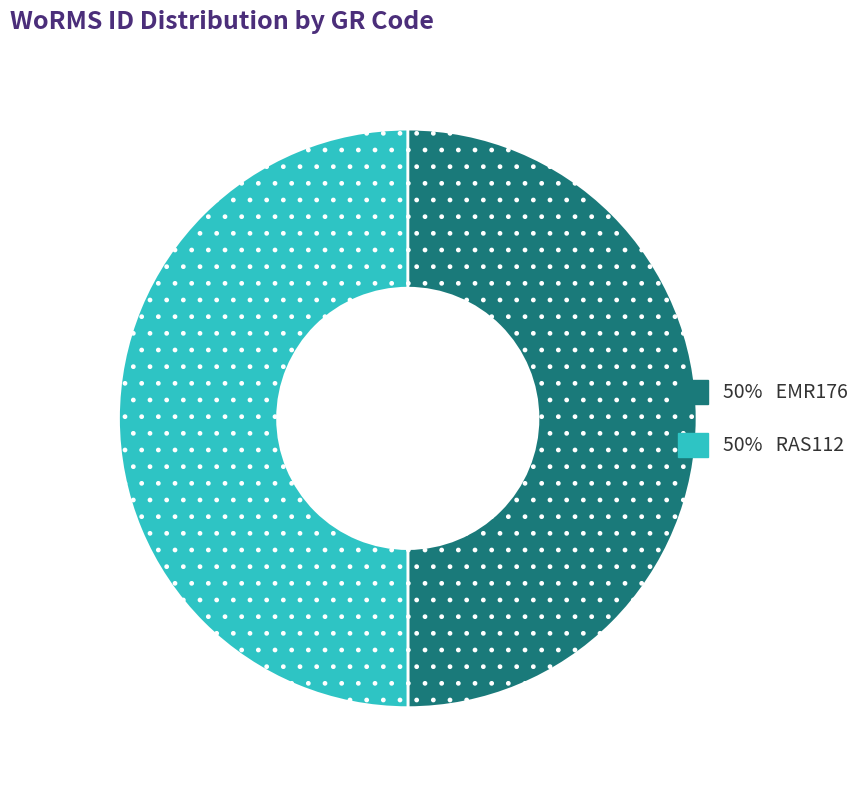

Count the number of slices in the pie.

2